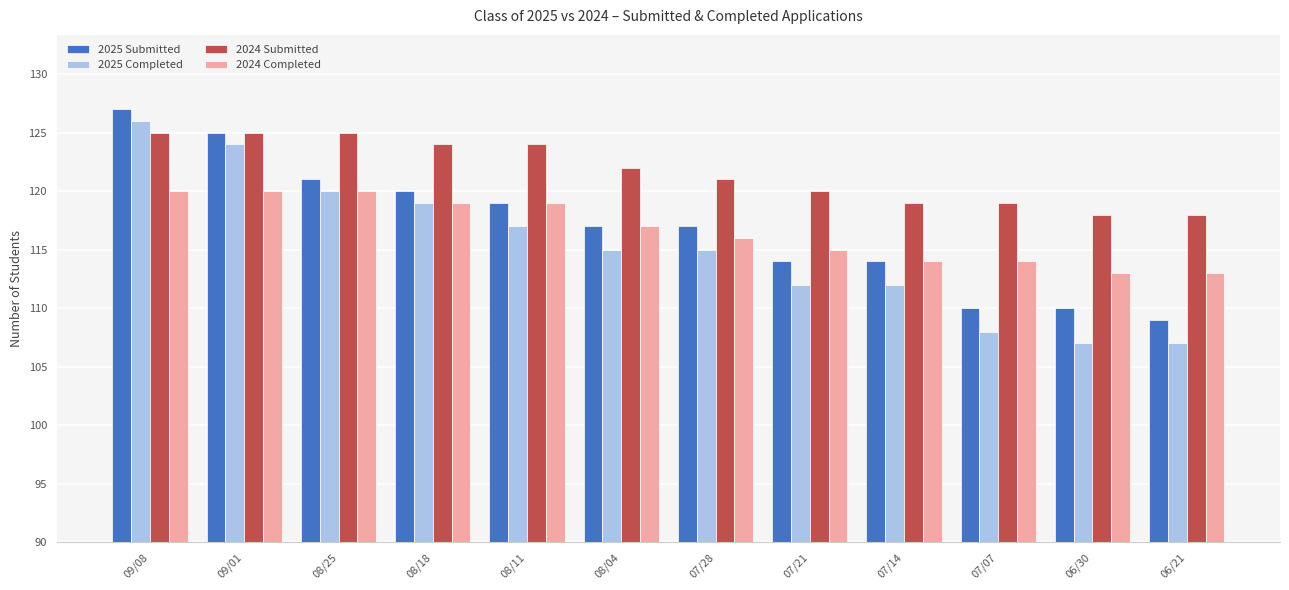

Where does the 2025 Submitted series first go above 117?

09/08